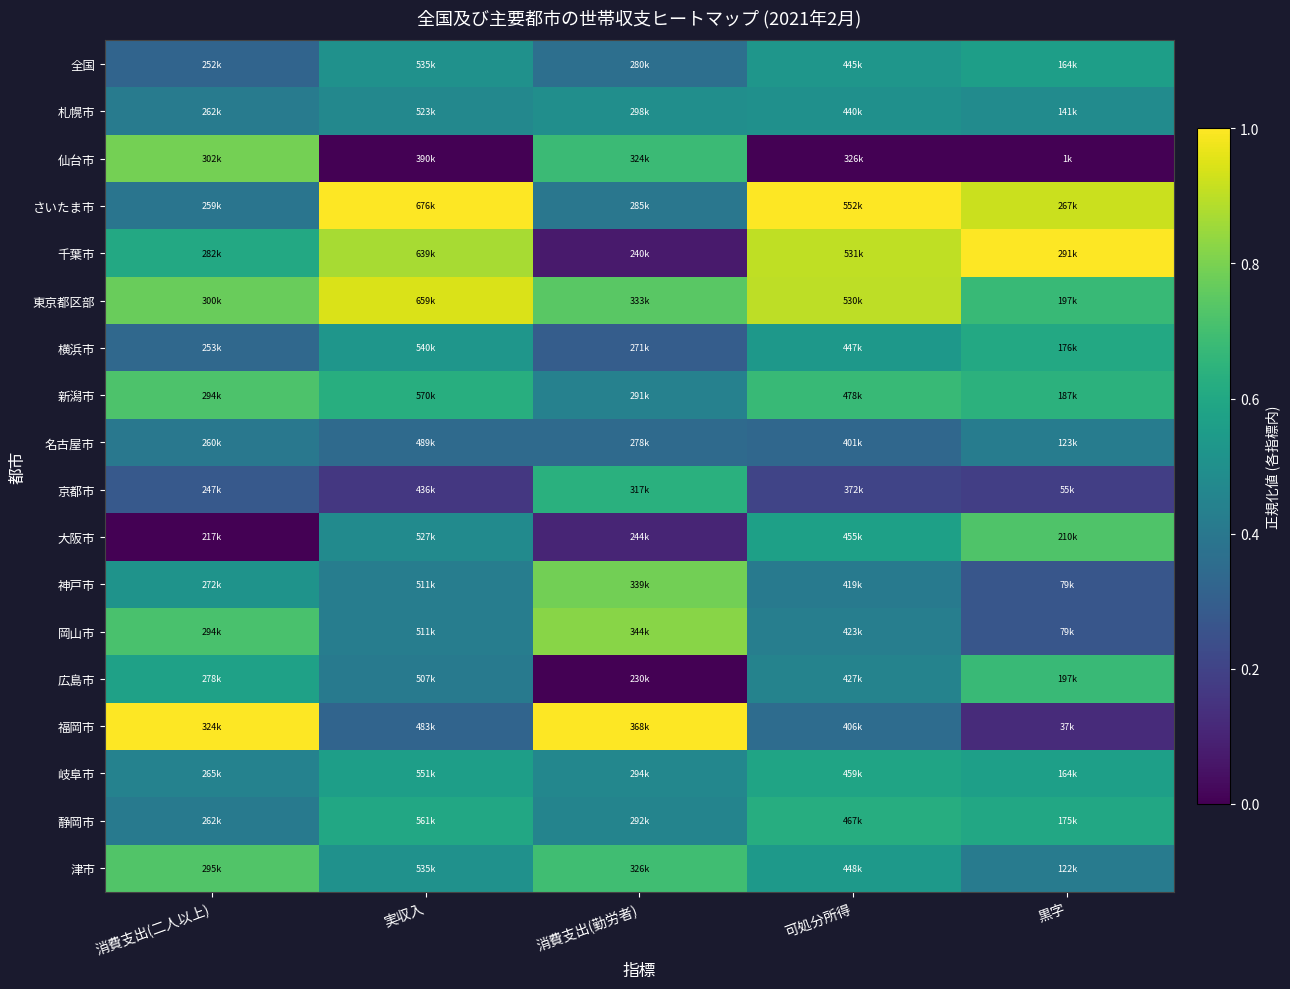

What is the spread (max minus min) of values at 消費支出(勤労者)?

1.0